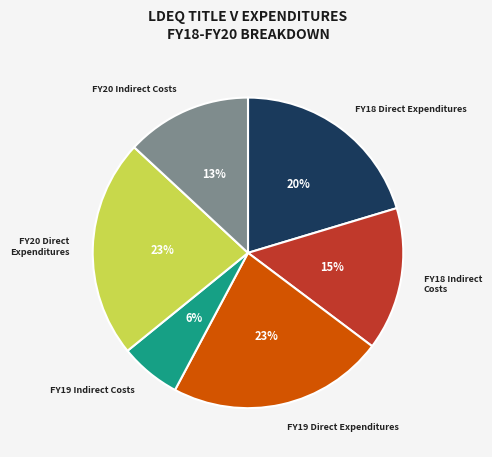

To the nearest percent, what is the average slice percentage?

17%